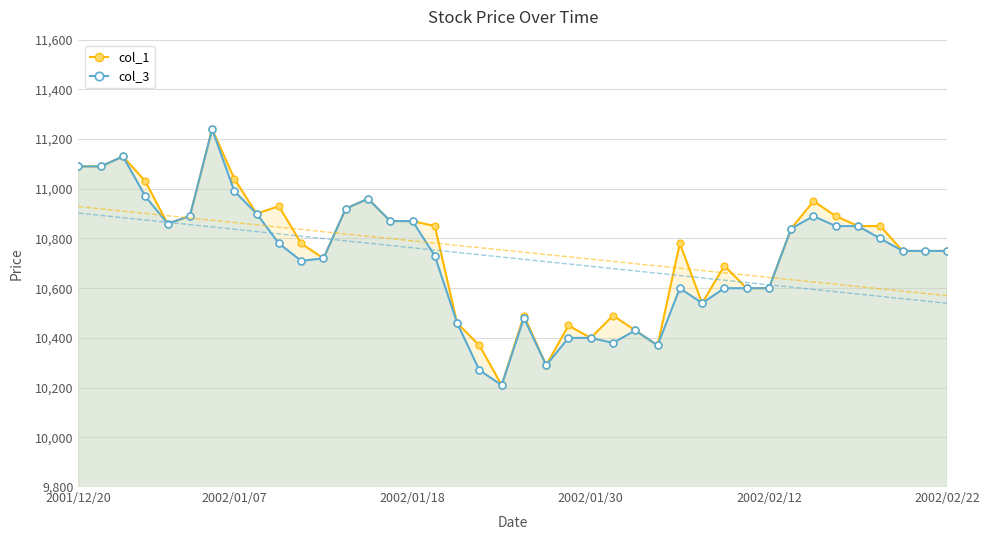

At which category is the sum across all series the highest?

6